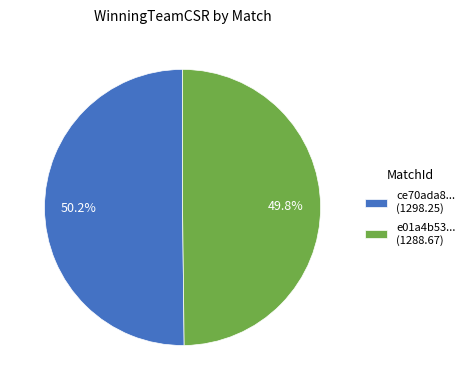

Is there a majority slice in this chart?

Yes